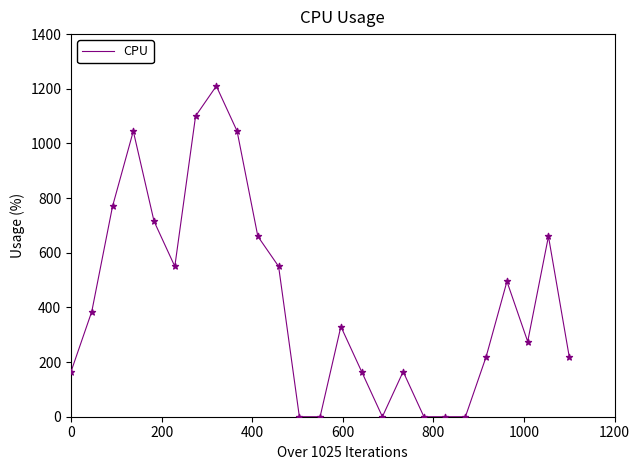

How many lines are shown in the chart?

1